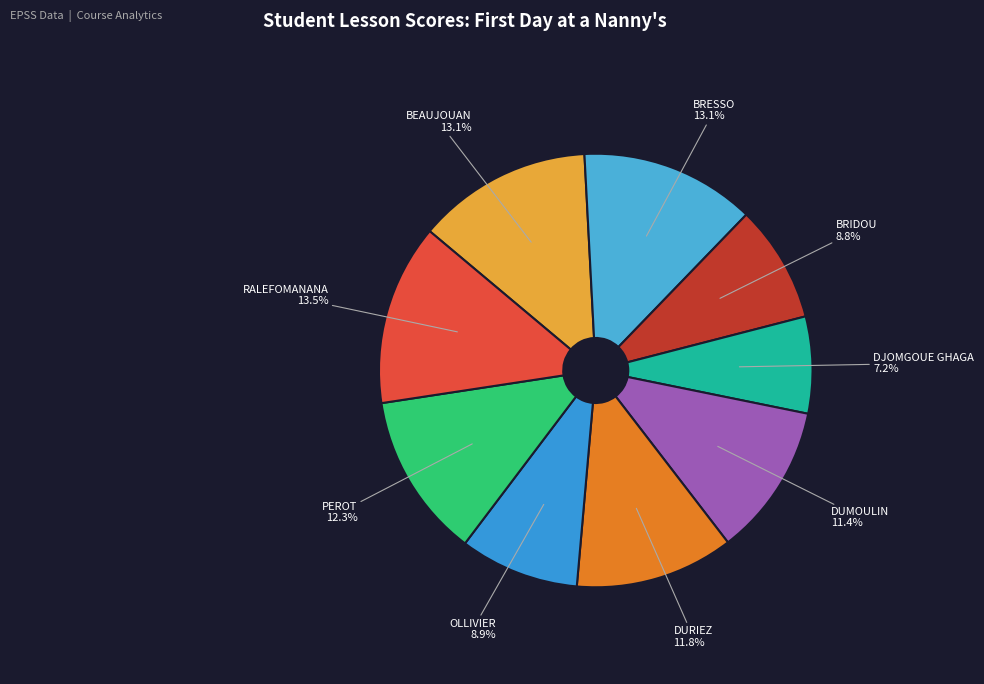

Is it true that BRESSO is 13% of the pie?

True